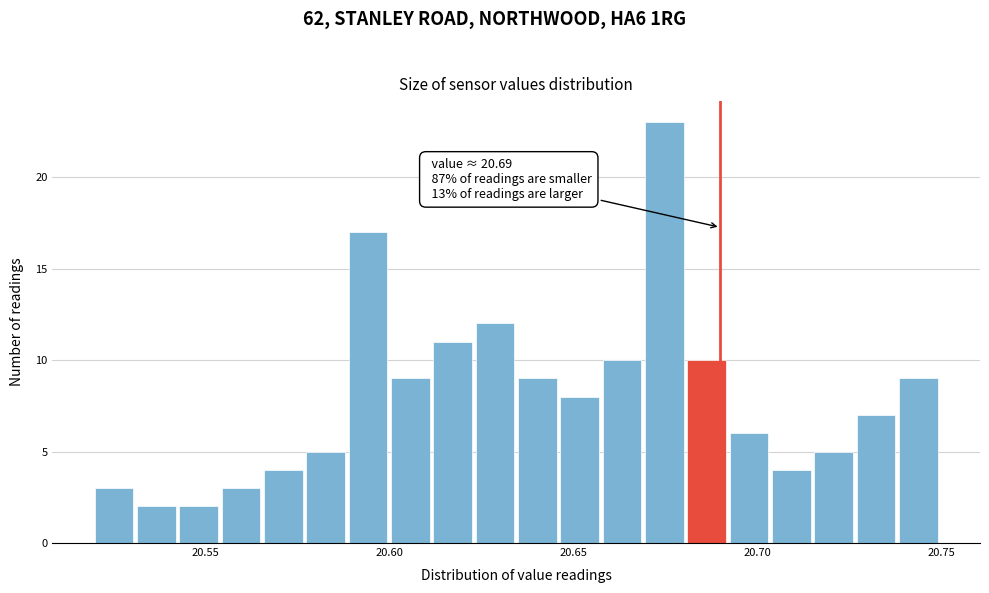

Read against the x-axis, roughly where is the centre of the tallest bar?

20.675